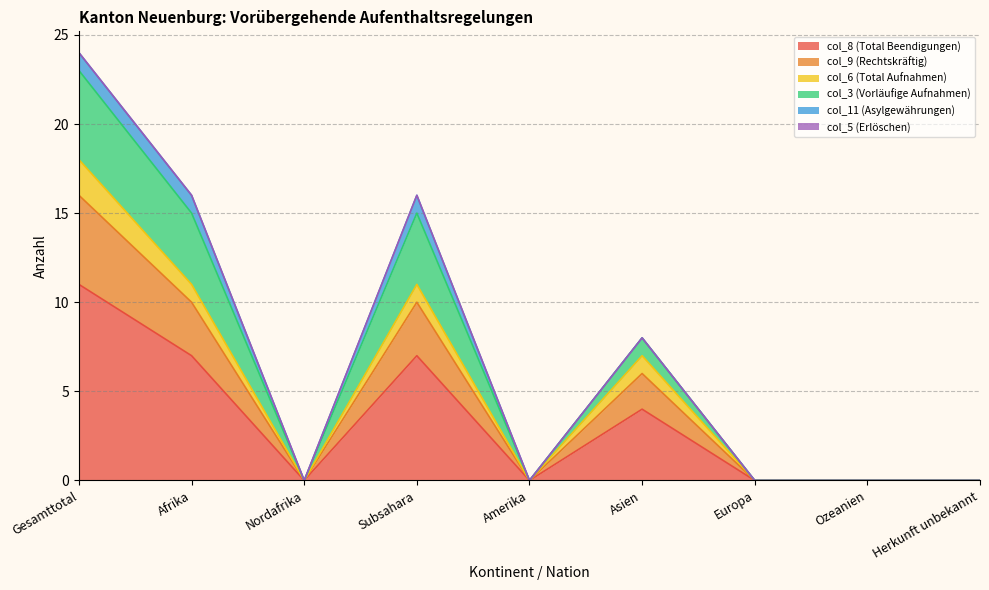

What is the total value across all series at Afrika?

16